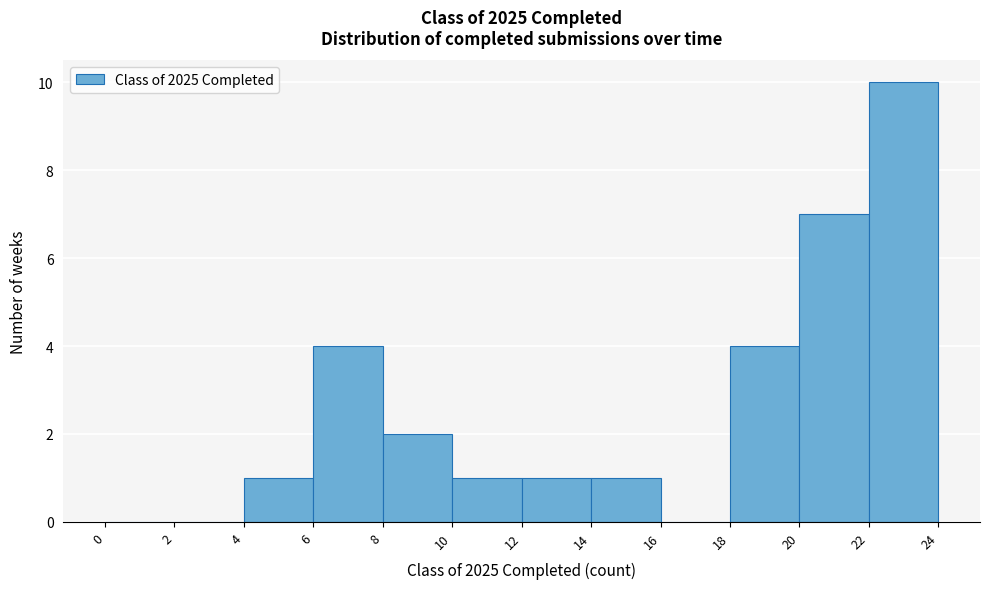

Reading left to right, list every bar in this chart as the range it spans on the x-axis followed by its height. The values are not printed on the chart, so give them approximately, as read against the axis.

0 to 2: 0
2 to 4: 0
4 to 6: 1
6 to 8: 4
8 to 10: 2
10 to 12: 1
12 to 14: 1
14 to 16: 1
16 to 18: 0
18 to 20: 4
20 to 22: 7
22 to 24: 10